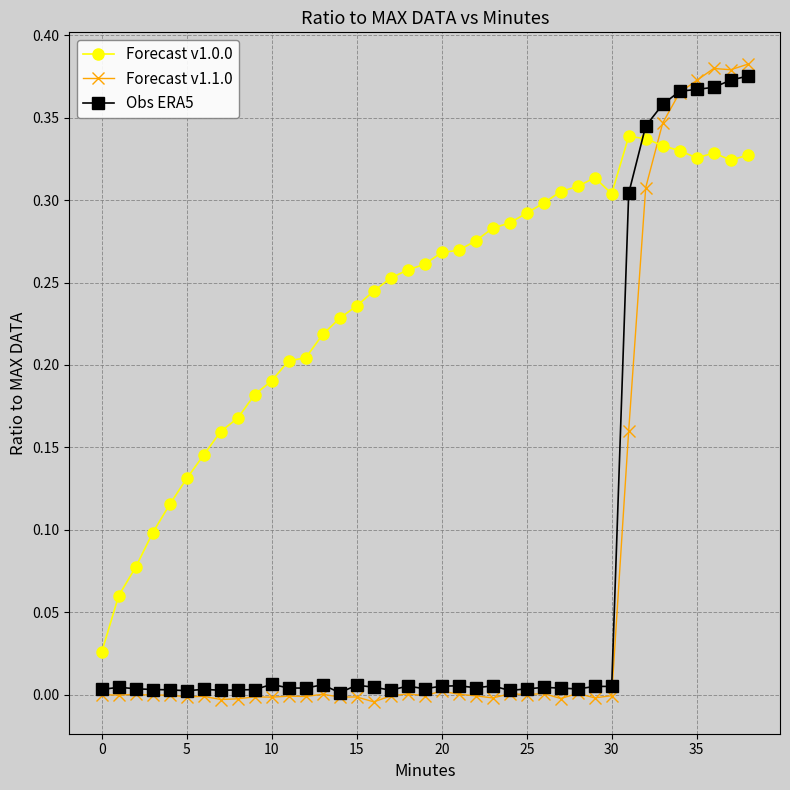

Which series has the widest spread of values?

Forecast v1.1.0